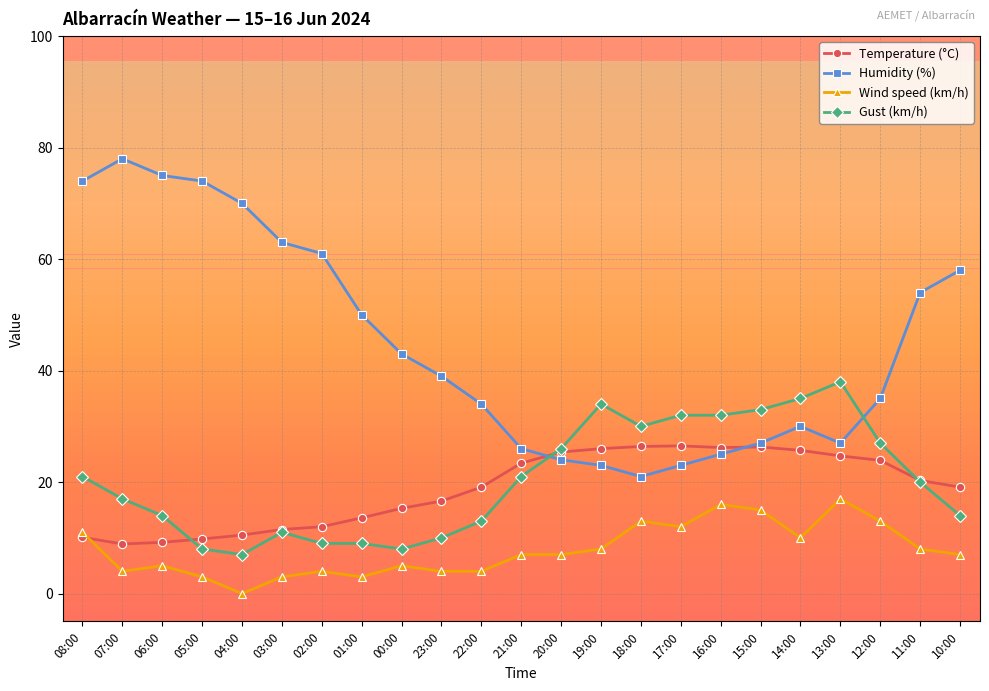

Is it true that Wind speed (km/h) equals 26.9 at 15:00?

False